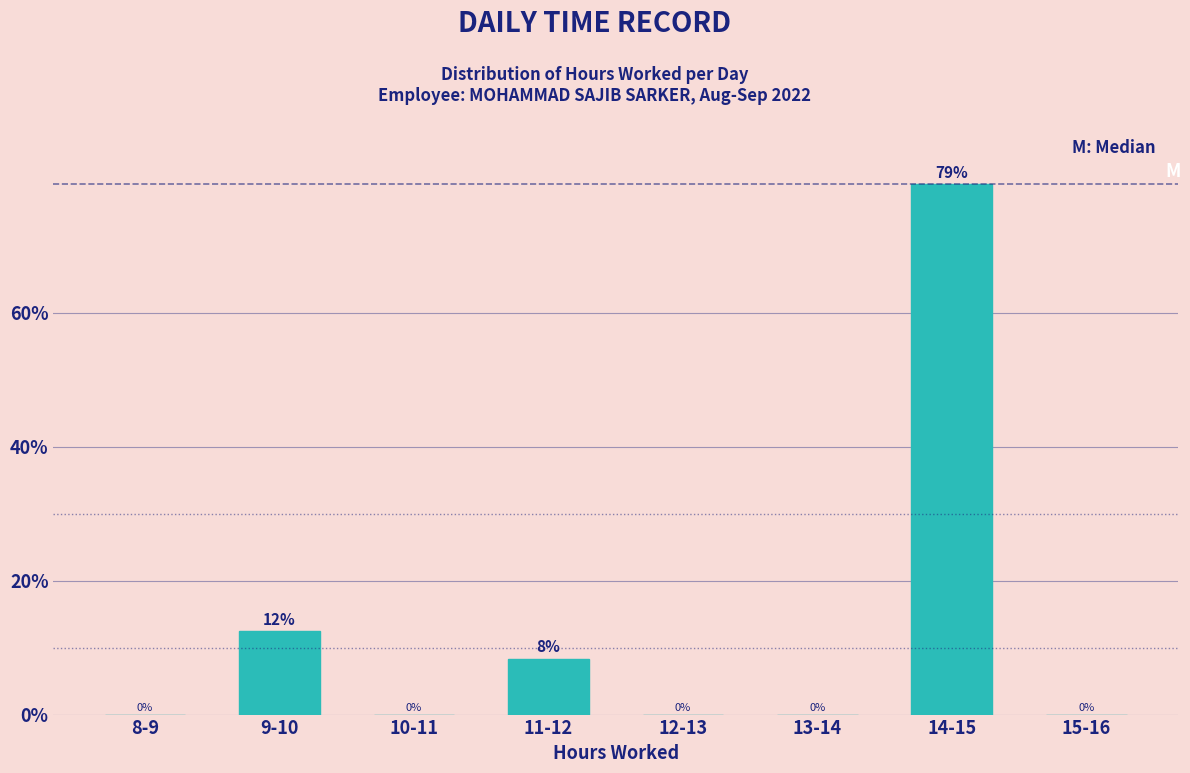

Which label corresponds to the largest value in the chart?

14-15